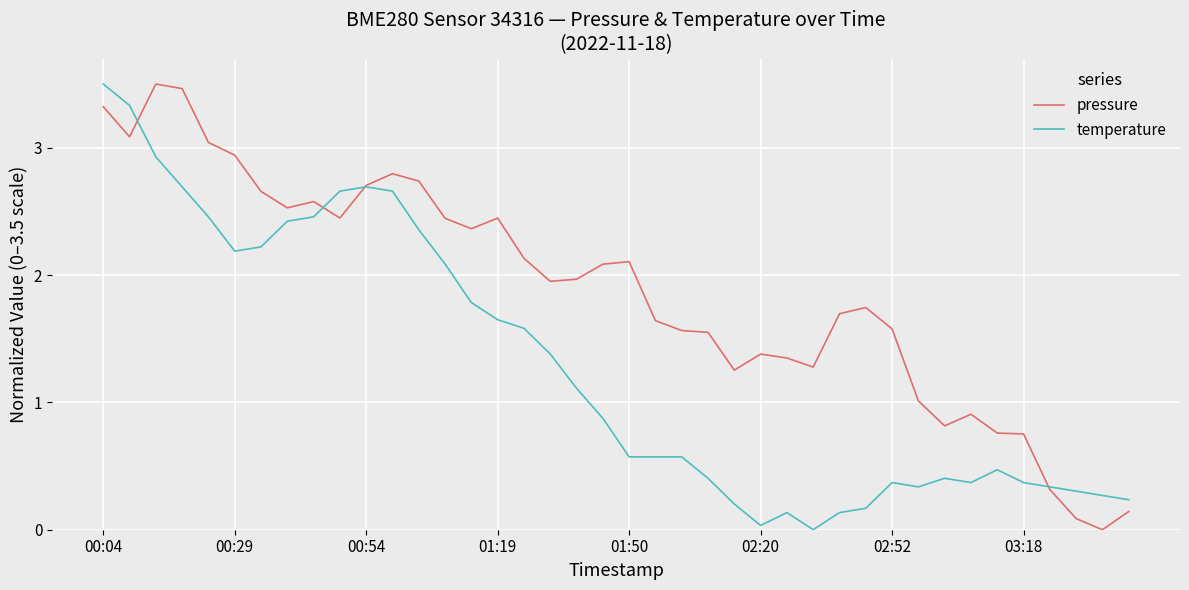

True or false: temperature and pressure intersect in this chart.

True